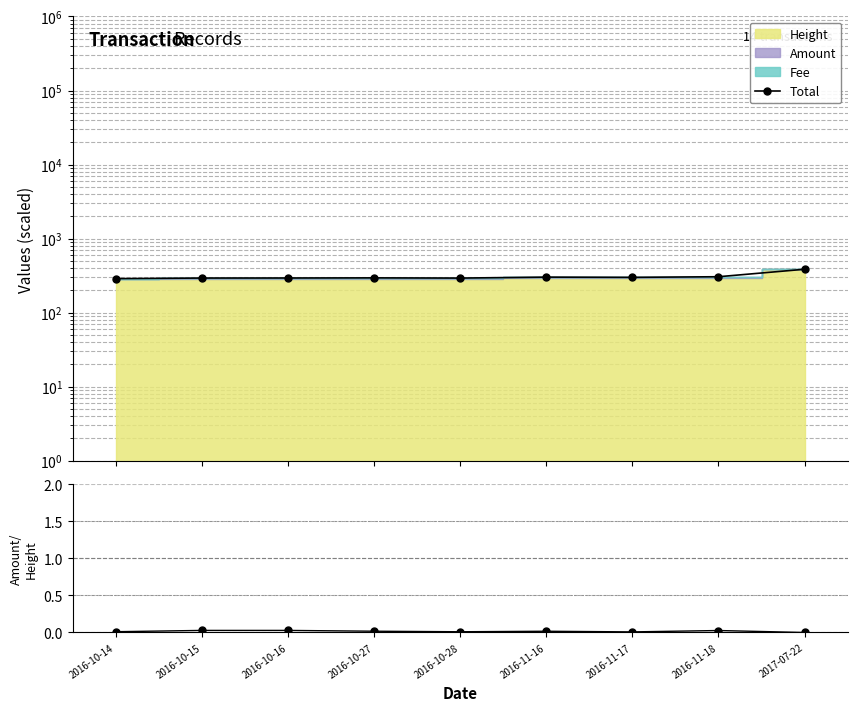

Where does the Total series first go above 294?

2016-10-27